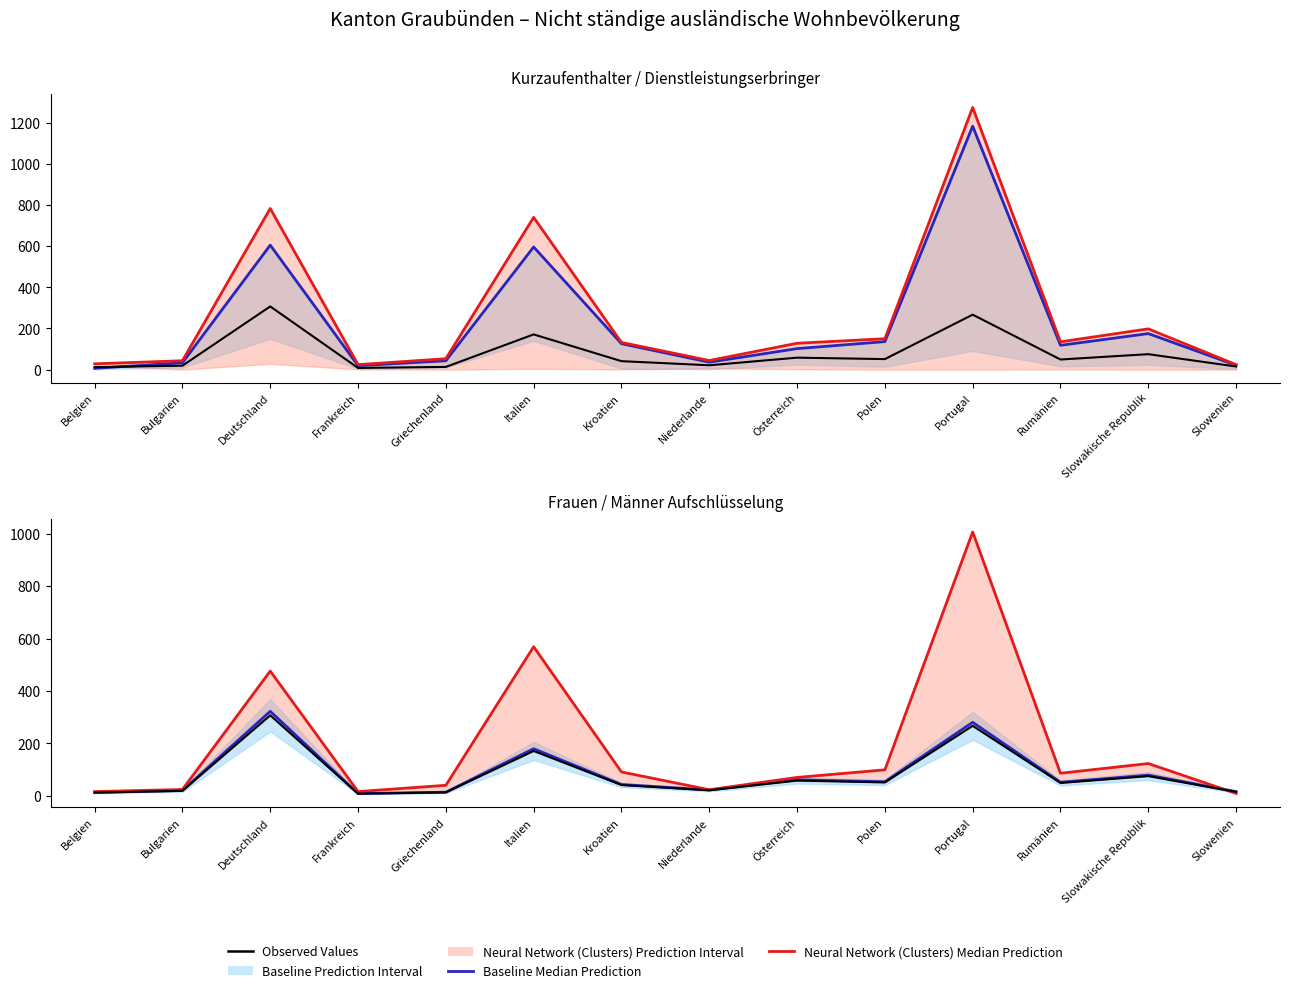

At which label is Baseline Median Prediction closest to 165?

Italien